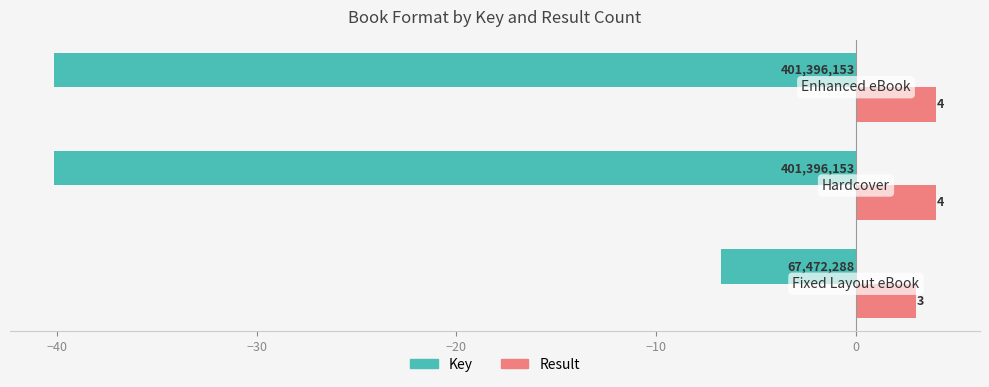

List the series in order of their overall mean, highest first.

Result, Key